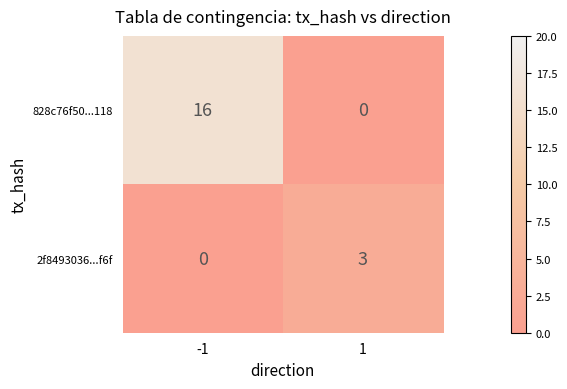

What is the difference between the maximum and minimum values in the 828c76f50...118 series?

16